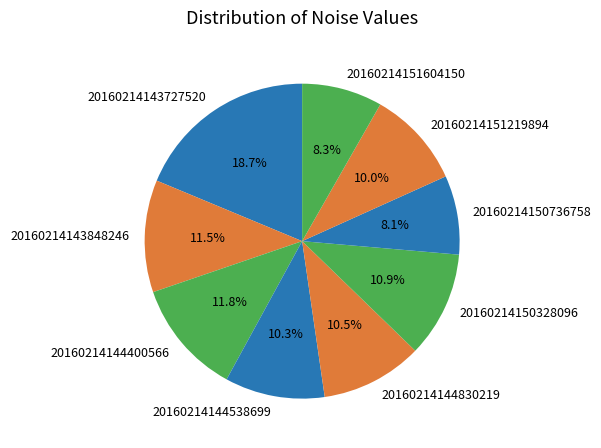

Count the number of slices in the pie.

9